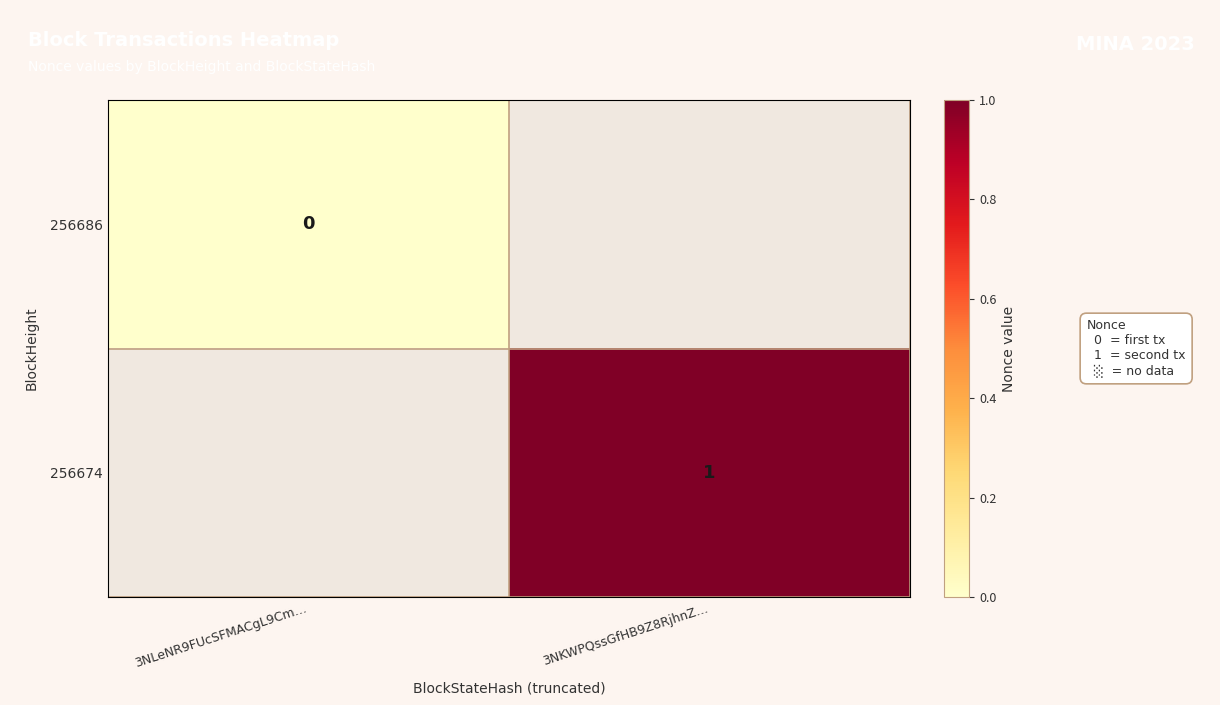

The 256674 series shows 0 at 3NKWPQssGfHB9Z8RjhnZ…. True or false?

False